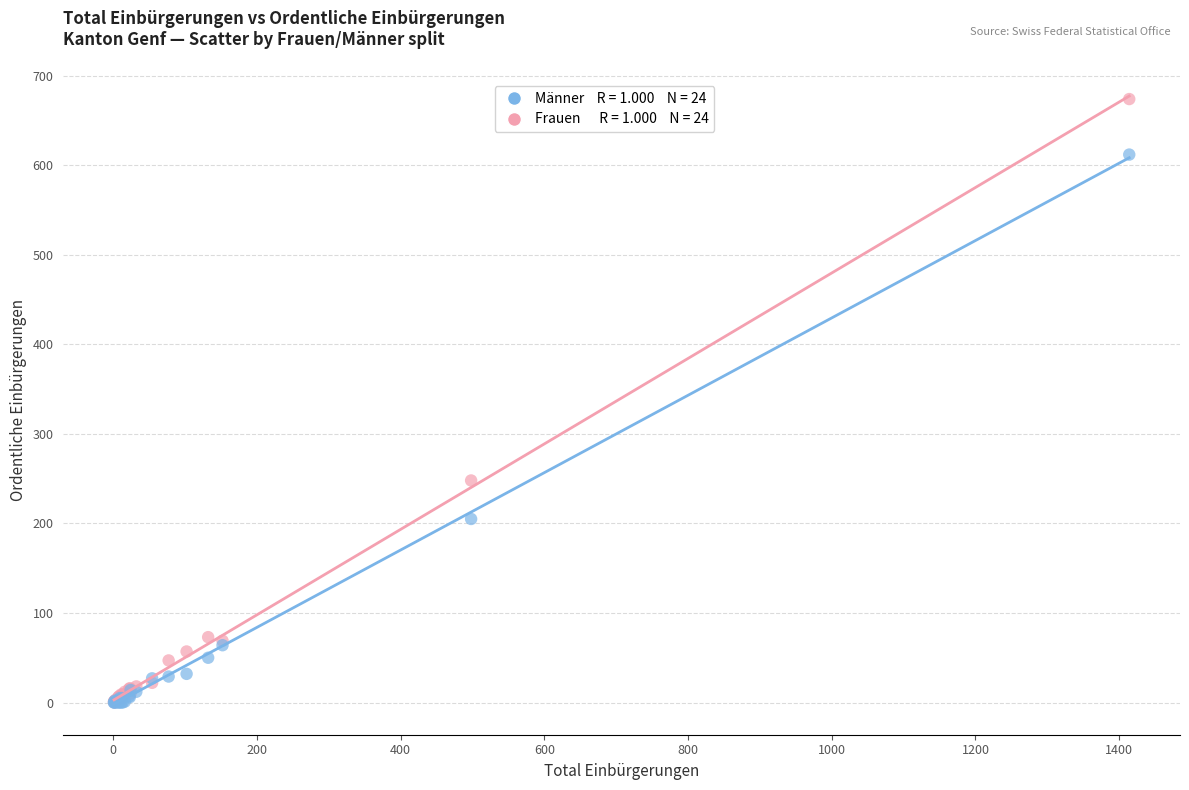

Across all series, what Y value is closest to 337?

248